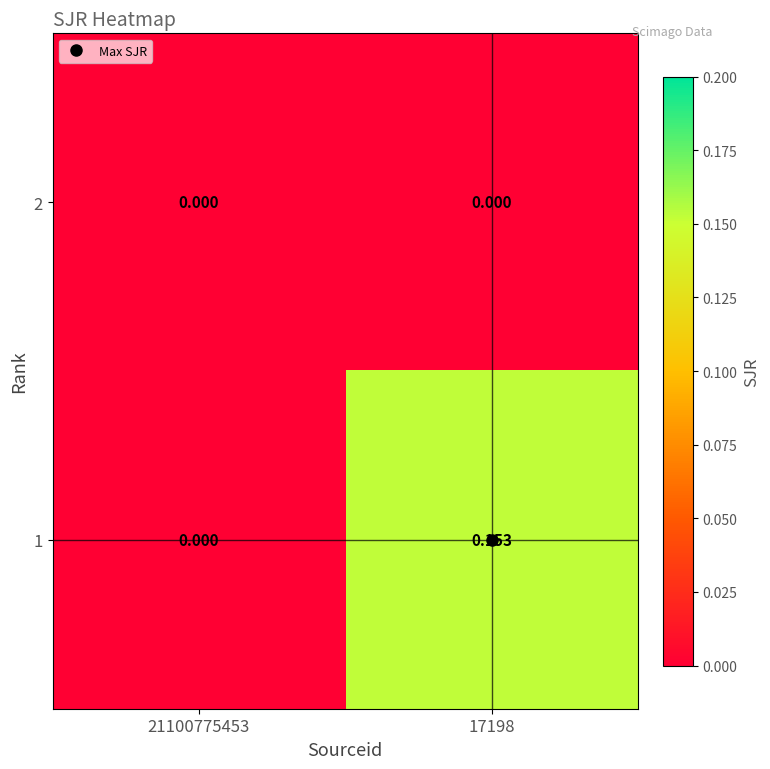

At which category is the sum across all series the highest?

17198